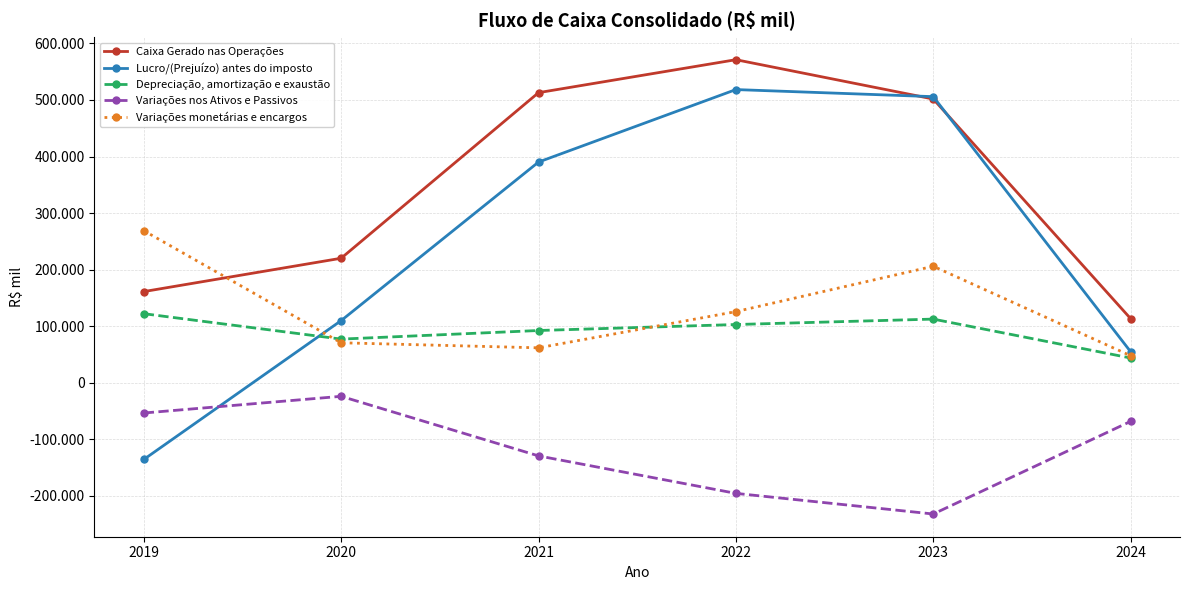

Which has a higher value, 2023 or 2020?

2023